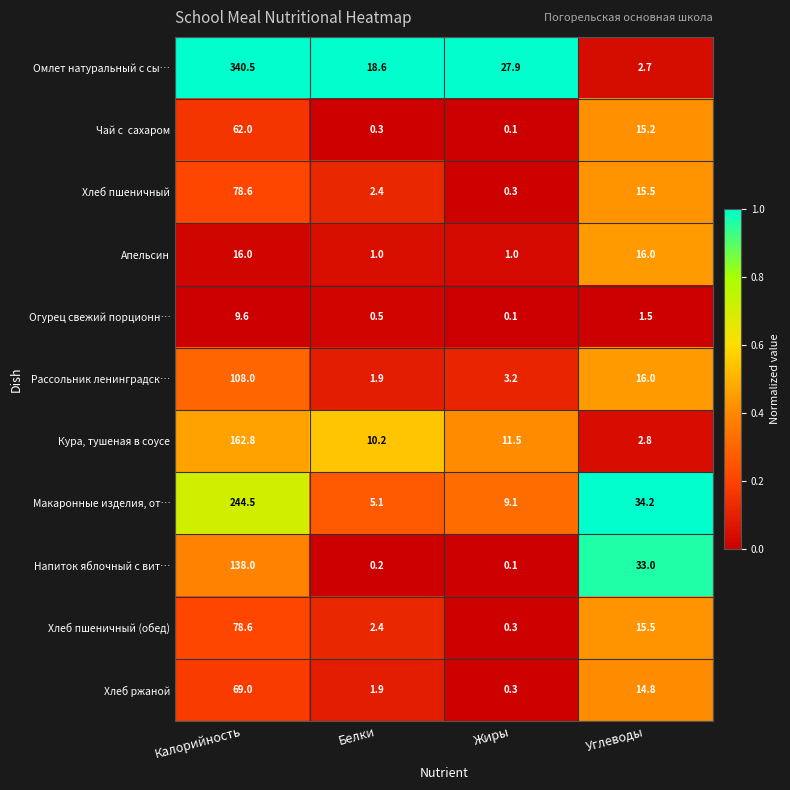

Which category has the lowest value in the Хлеб пшеничный series?

Жиры